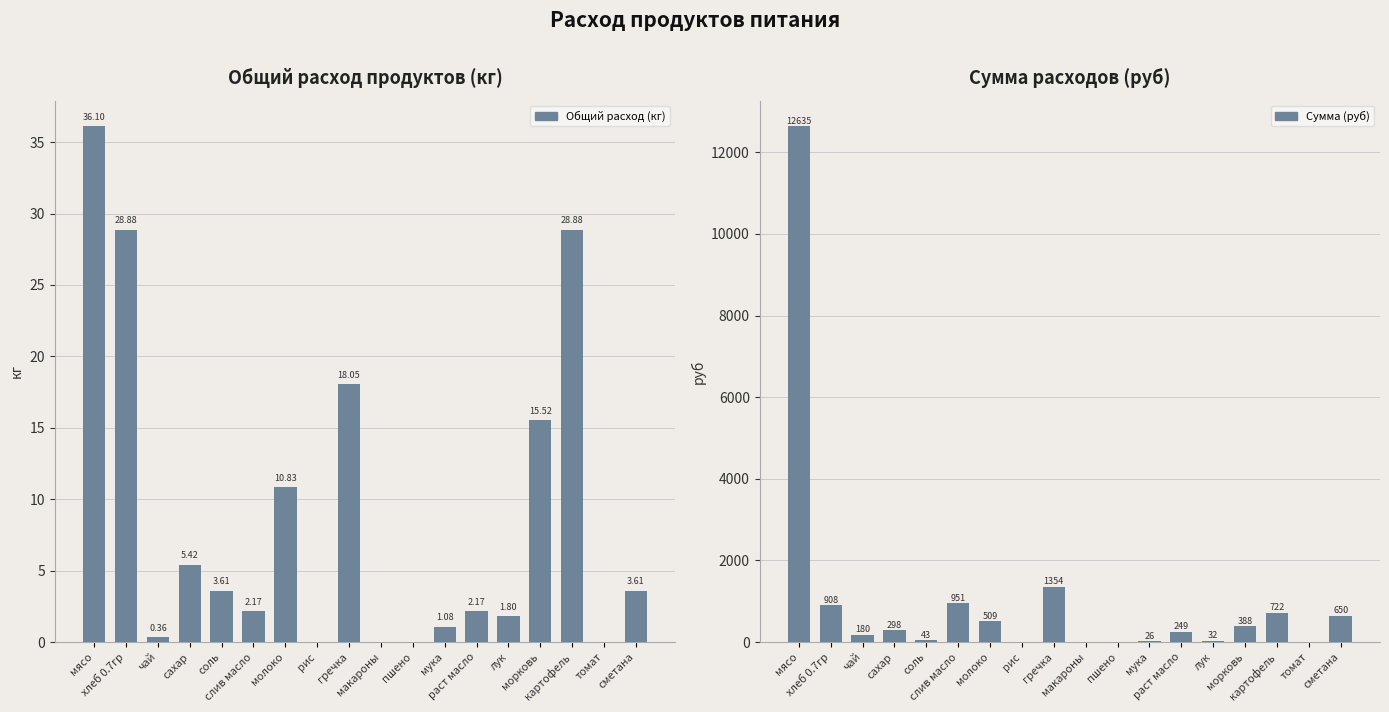

What is the label of the 18th bar from the left?

сметана